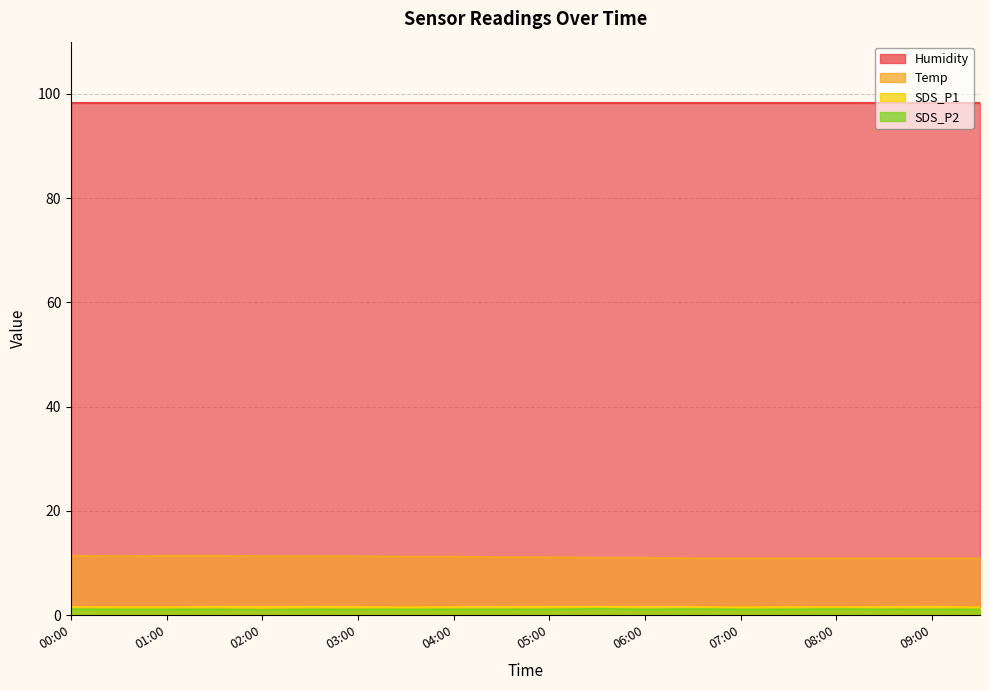

Which series has the largest range (max minus min)?

Temp